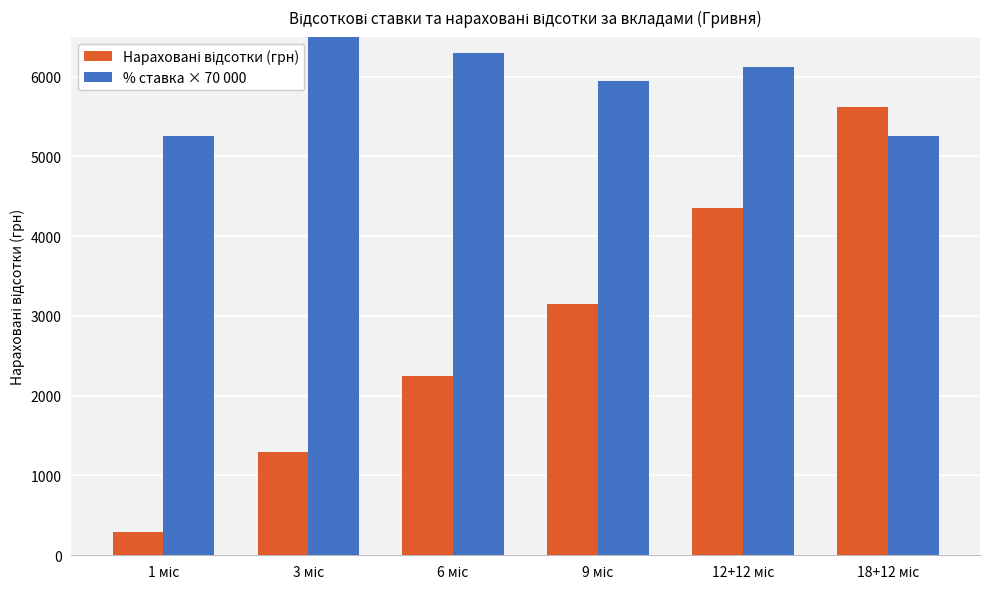

Does the chart contain stacked bars?

No